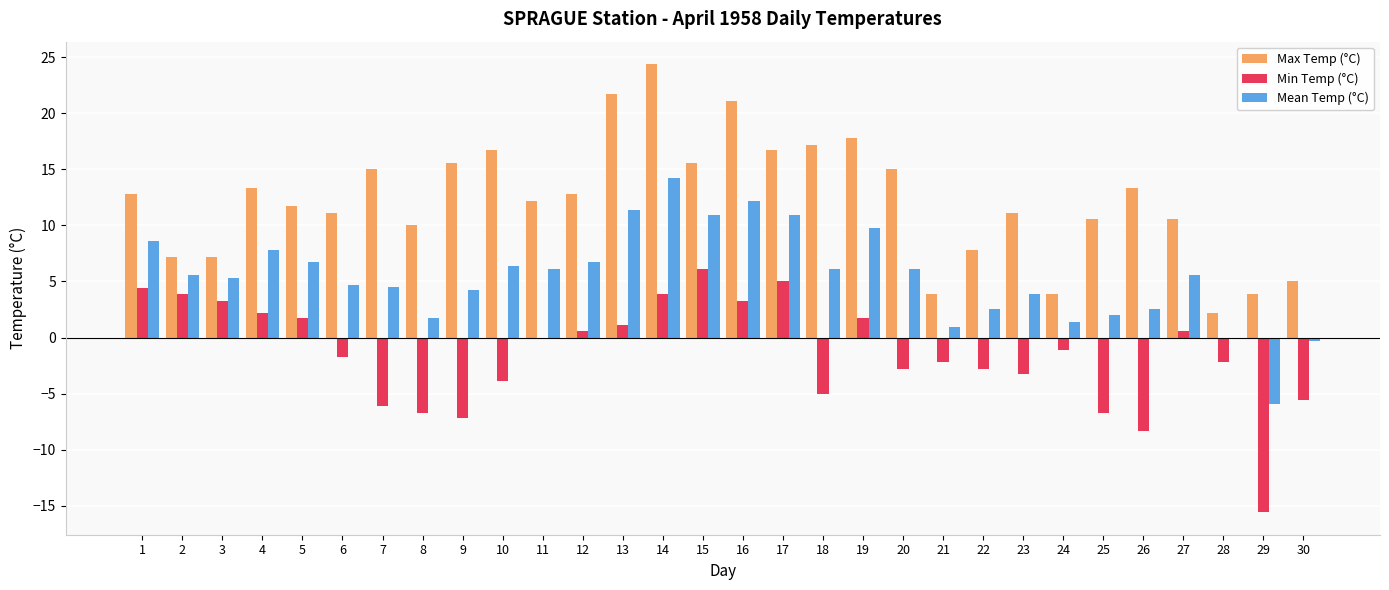

At which category is the sum across all series the highest?

14